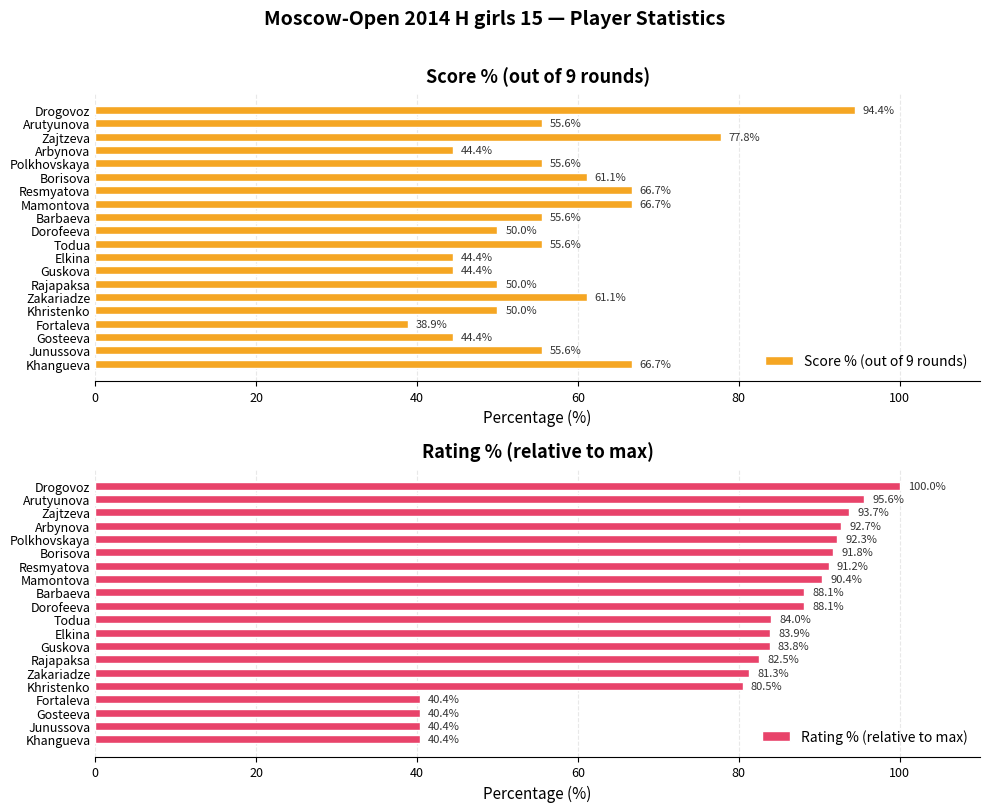

Rank the series by their maximum value, from lowest to highest.

Score % (out of 9 rounds), Rating % (relative to max)